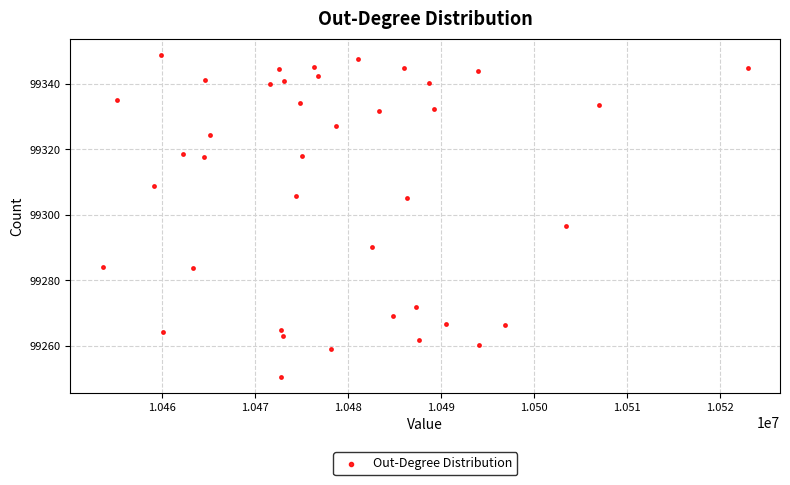

What Y value in the scatter plot is closest to 99299?

99296.5